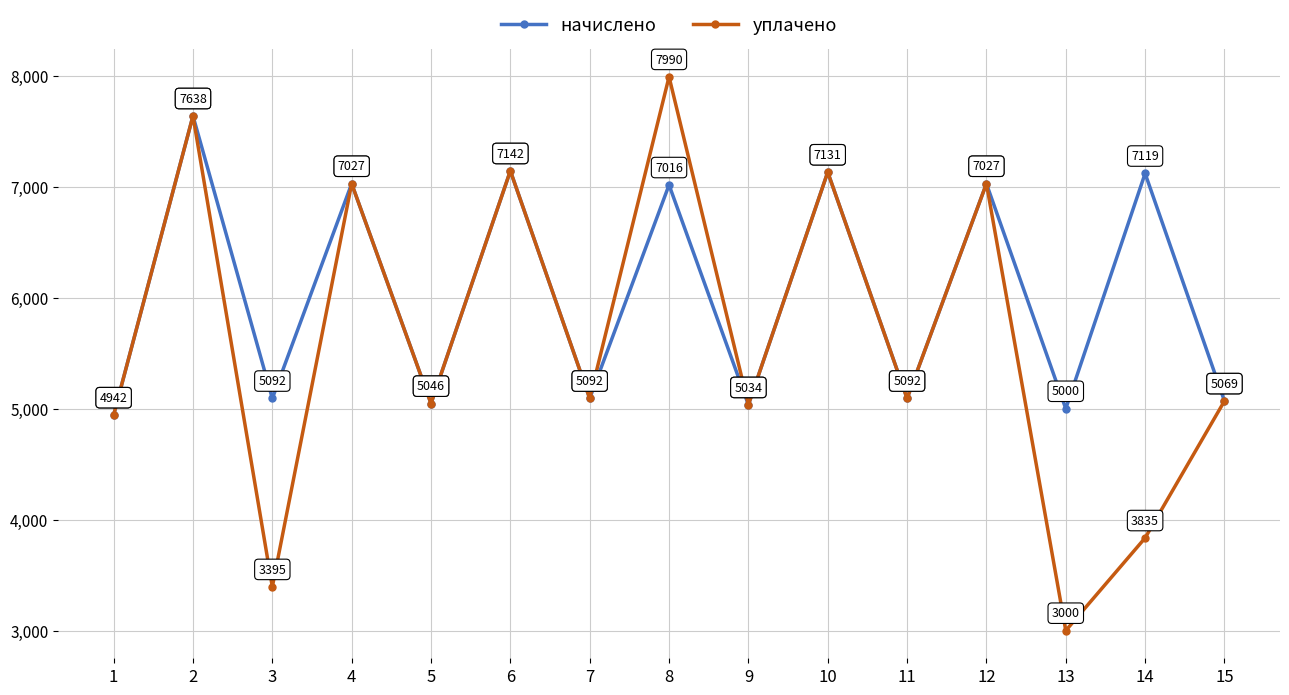

The уплачено series shows 3394.6 at 3. True or false?

True